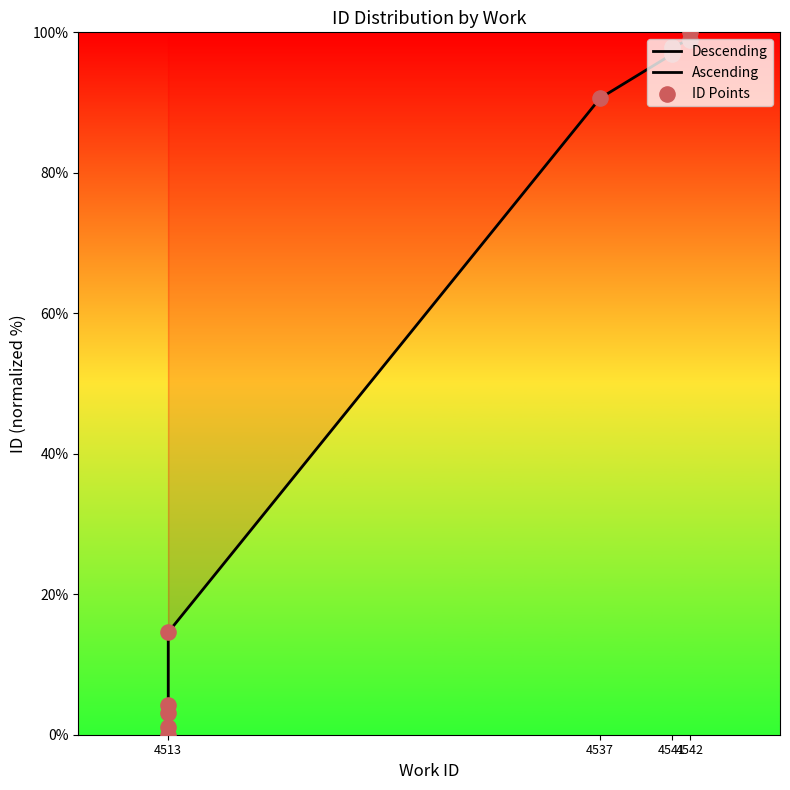

Which series has the largest total across all categories?

Ascending